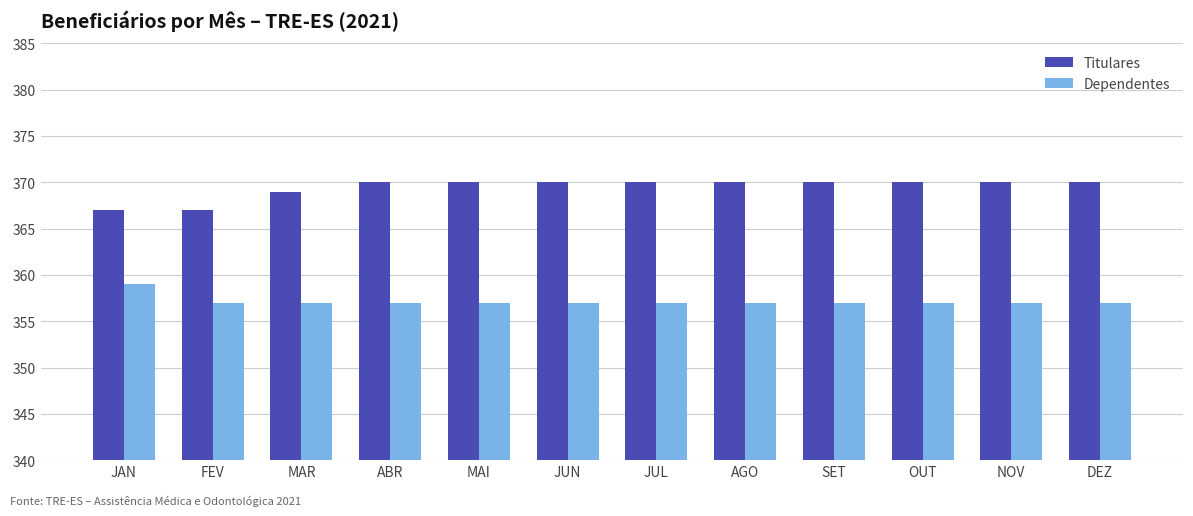

Are the bars horizontal?

No